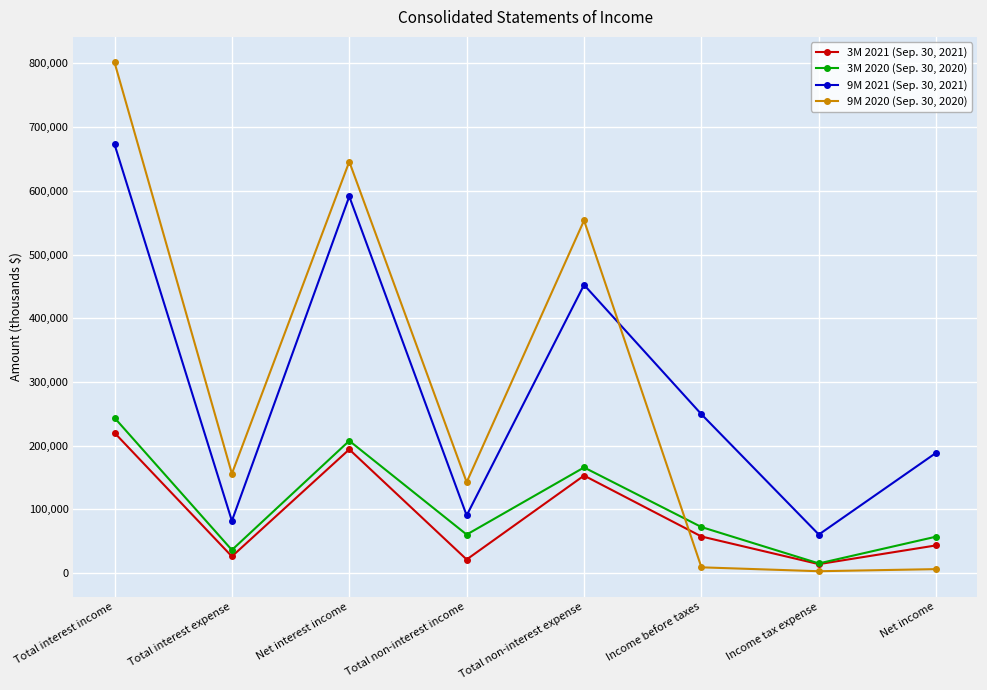

What is the total value across all series at Total interest expense?

300036